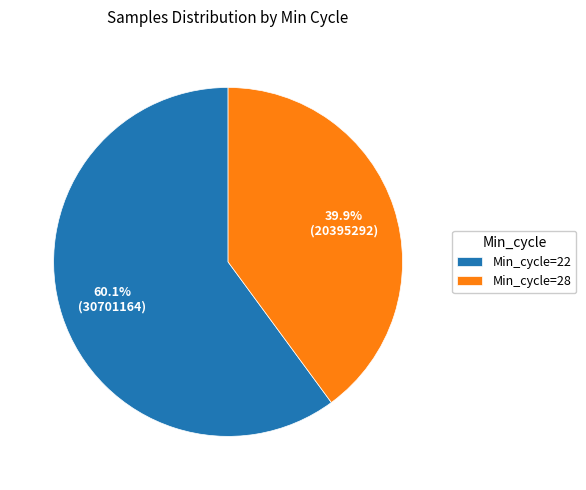

Combined, do Min_cycle=22 and Min_cycle=28 account for over 50%?

Yes